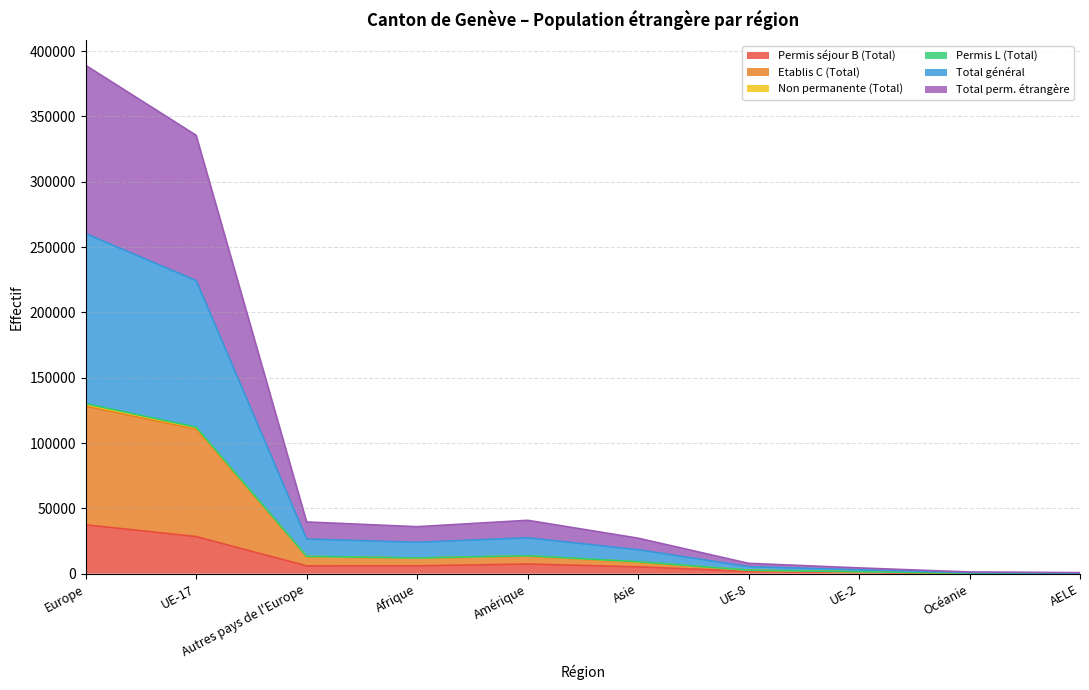

What is the difference between the Permis L (Total) values at AELE and UE-8?

2416